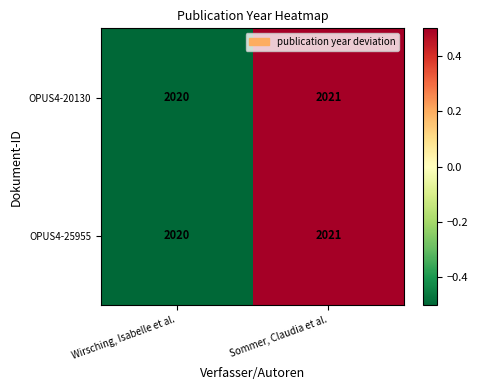

At which category is the sum across all series the highest?

Sommer, Claudia et al.